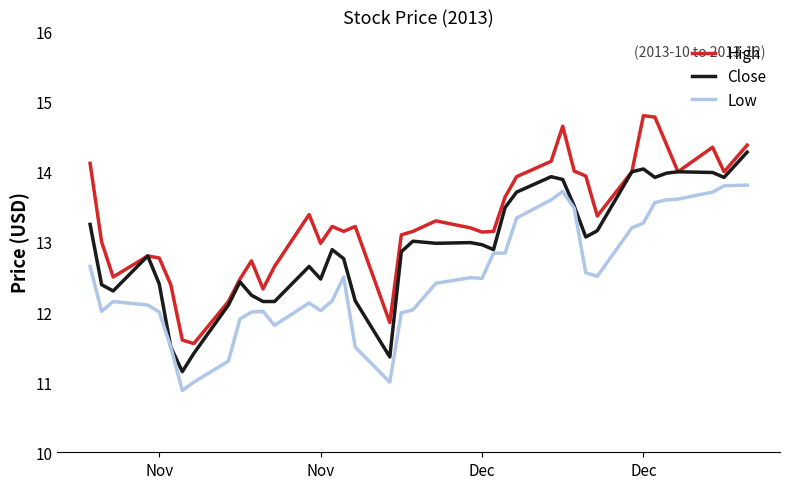

Which series has the largest total across all categories?

High